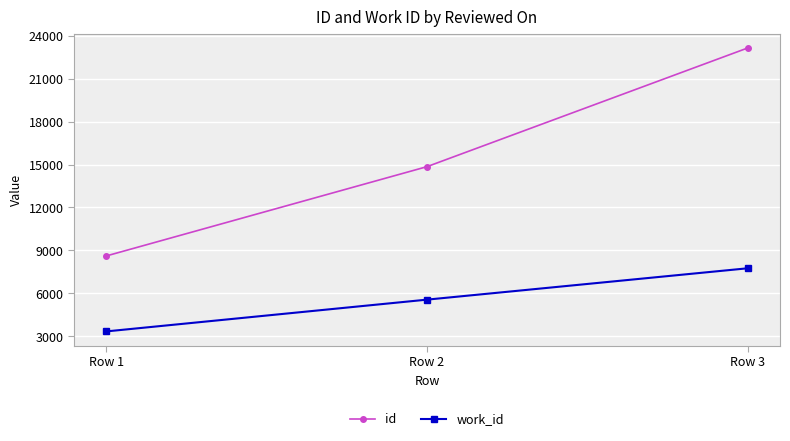

Count the work_id values in the range 3337 to 7752.

3